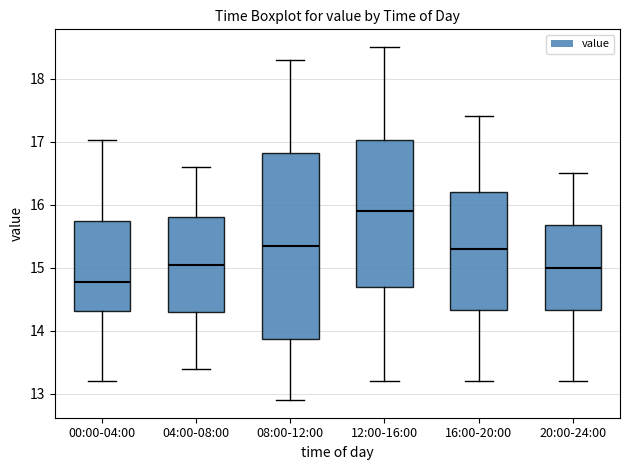

Reading left to right, transcribe this box plot: for each box, give where its median line is, the range the box spans, and where its two whiskers end, as read against the y-axis. The values are not printed on the chart, so give them approximately, as read against the axis.

00:00-04:00: median 14.8, box 14.3 to 15.7, whiskers 13.2 to 17.0
04:00-08:00: median 15.1, box 14.3 to 15.8, whiskers 13.4 to 16.6
08:00-12:00: median 15.4, box 13.9 to 16.8, whiskers 12.9 to 18.3
12:00-16:00: median 15.9, box 14.7 to 17.0, whiskers 13.2 to 18.5
16:00-20:00: median 15.3, box 14.3 to 16.2, whiskers 13.2 to 17.4
20:00-24:00: median 15.0, box 14.3 to 15.7, whiskers 13.2 to 16.5